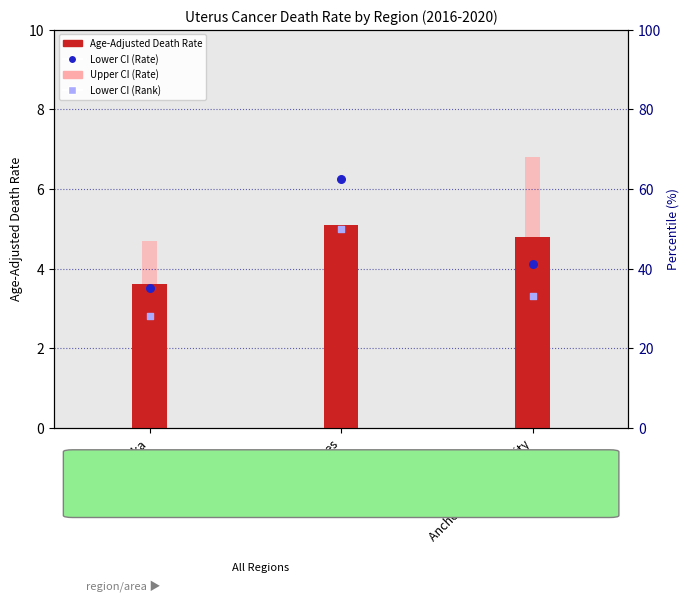

What is the total value across all series at United States?

122.7